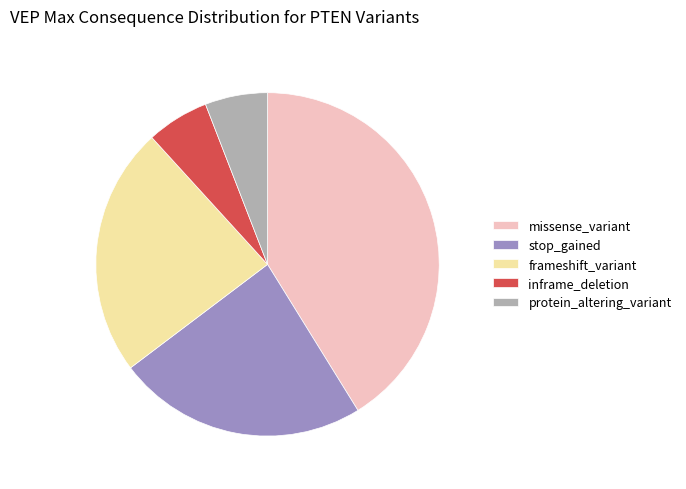

What is the largest slice in the pie chart?

missense_variant